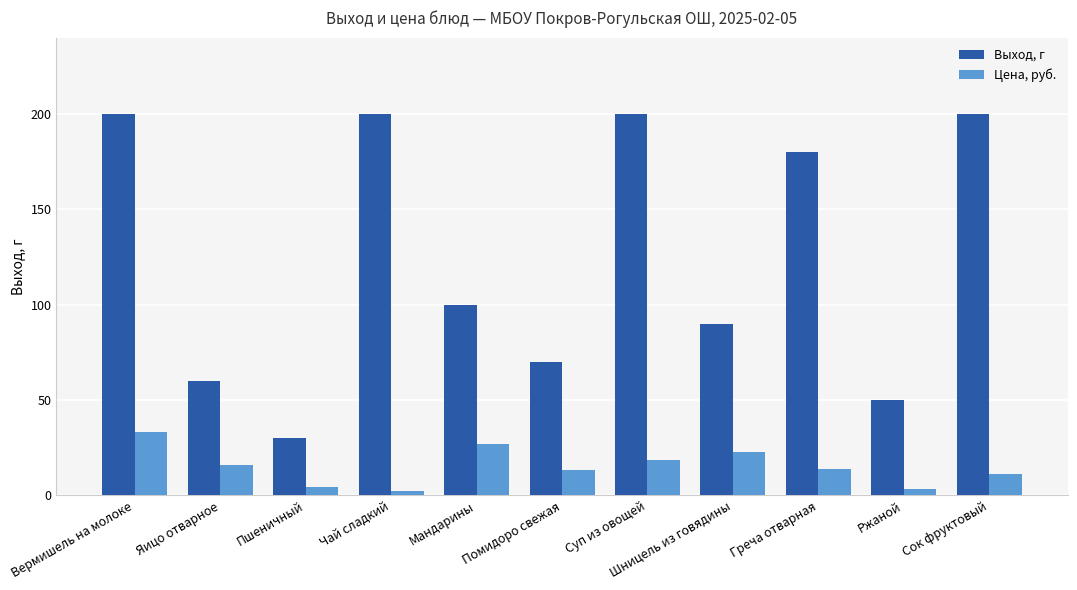

At which category is the sum across all series the highest?

Вермишель на молоке